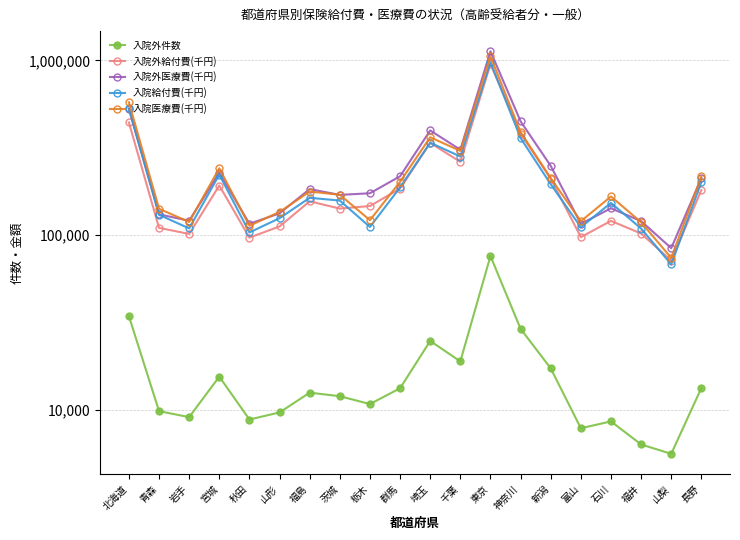

Does the chart display data point markers on the line(s)?

Yes